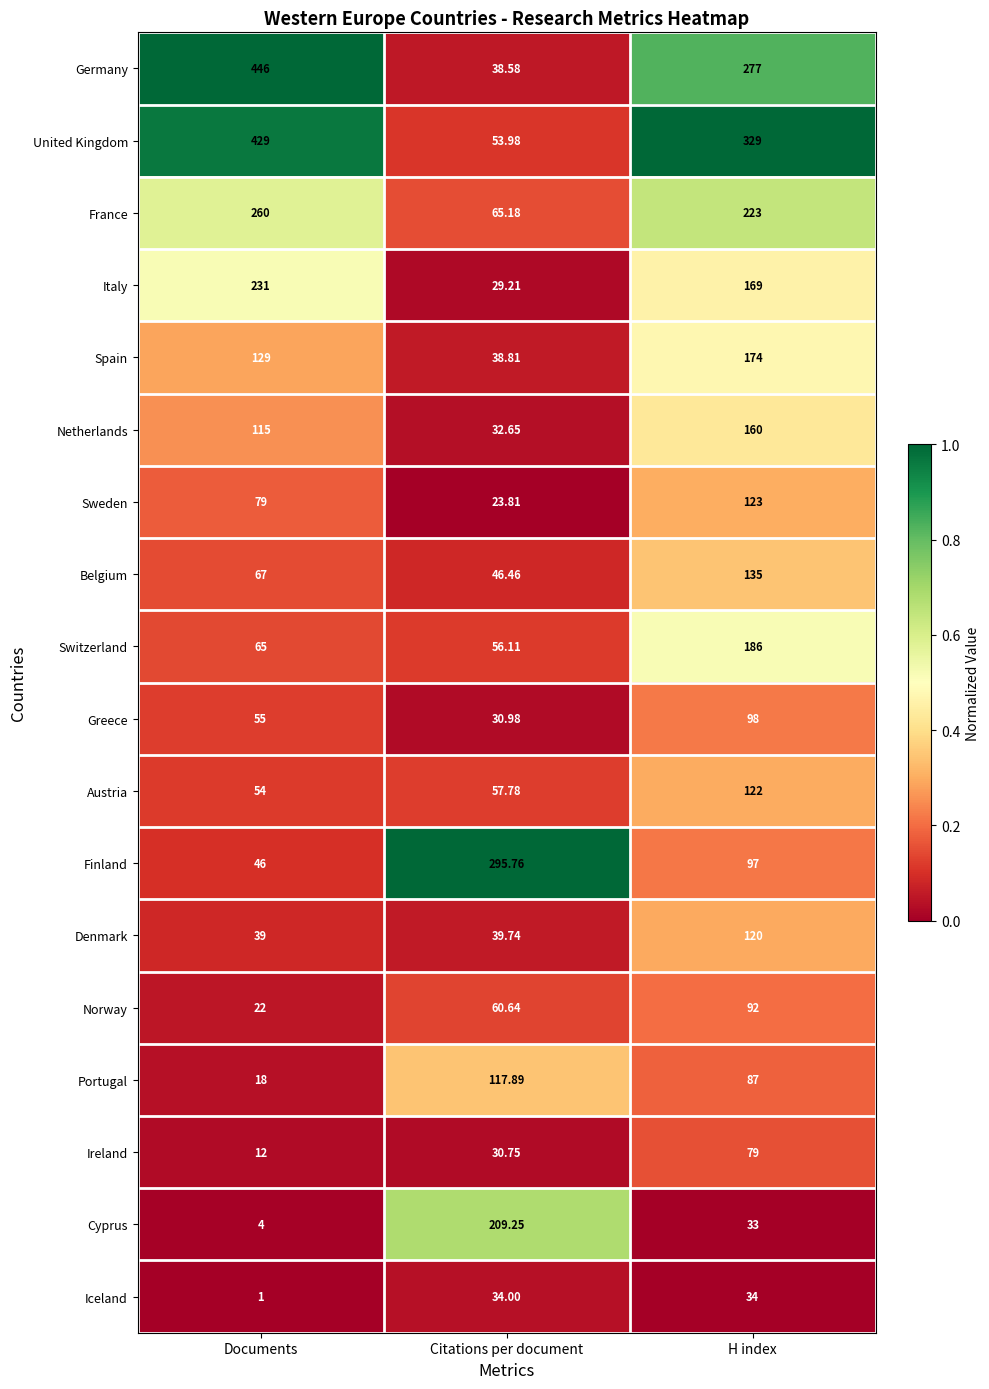

At which category does the chart reach its minimum across all series?

Documents